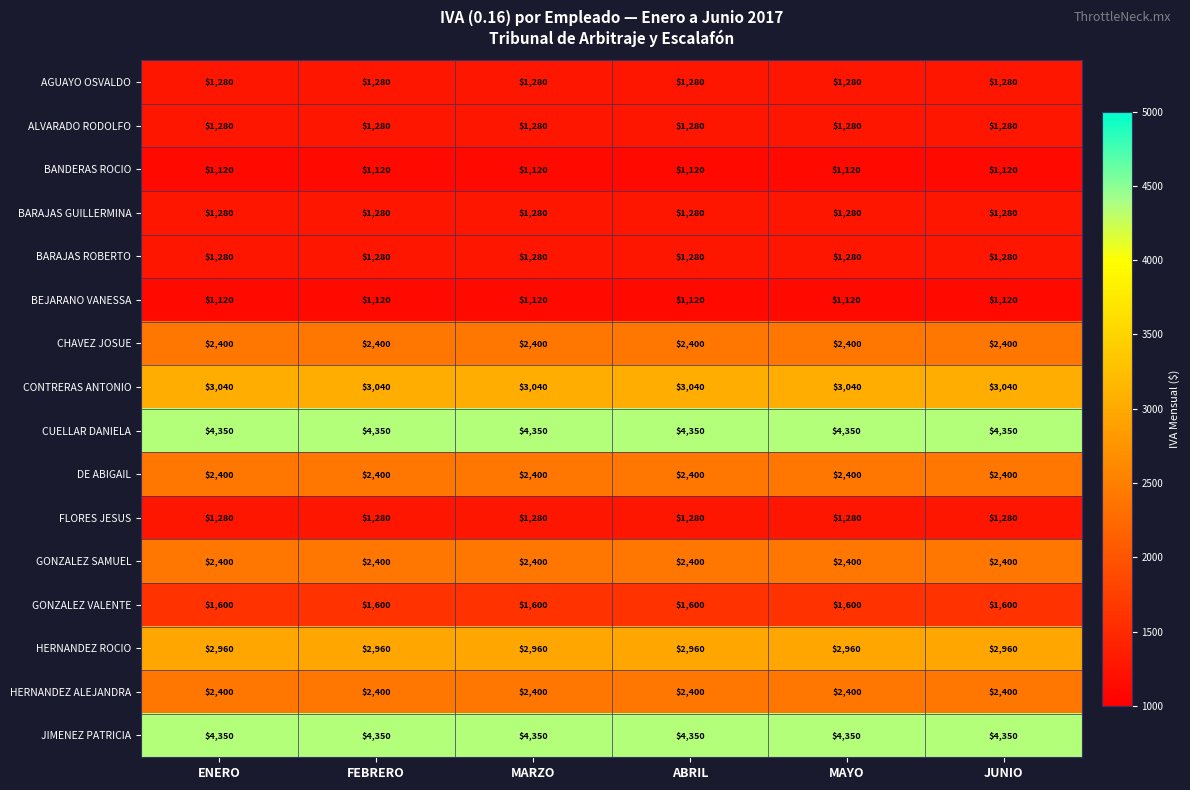

What is the difference between the highest and lowest values at ENERO?

3230